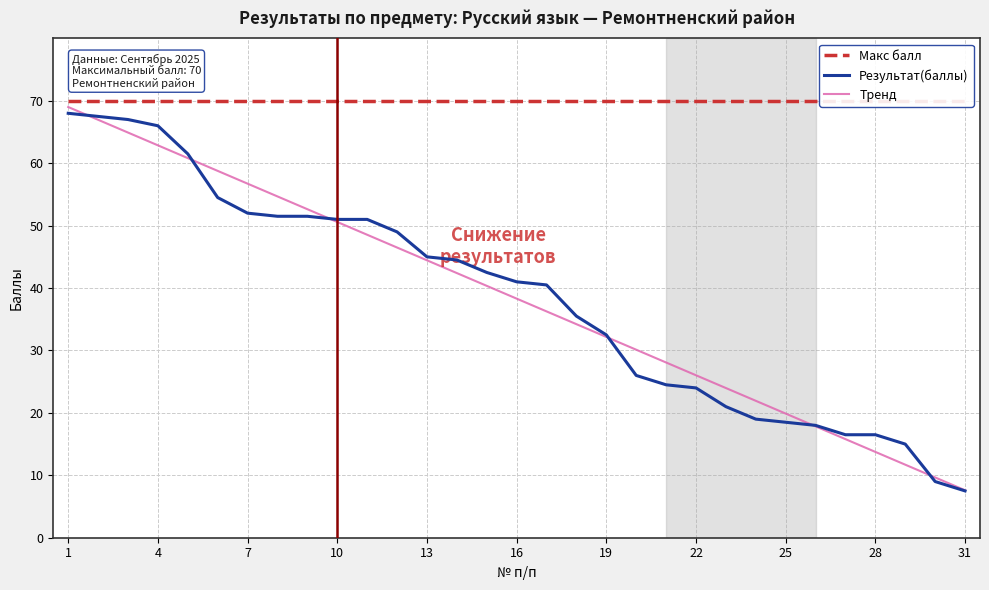

What is the difference between the highest and lowest values at 13?

9.2